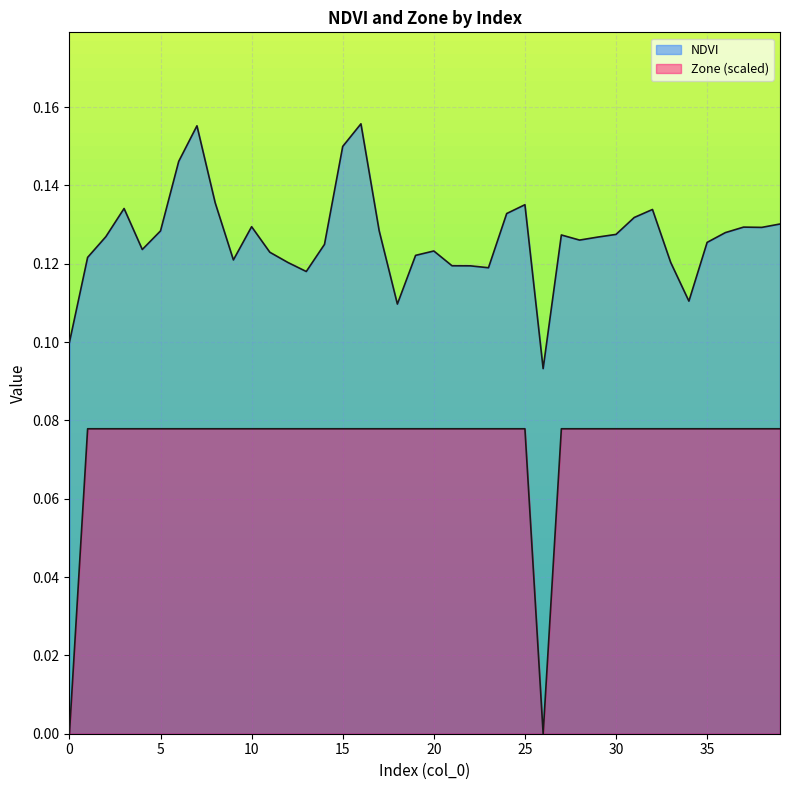

True or false: NDVI and Zone cross at least once.

False